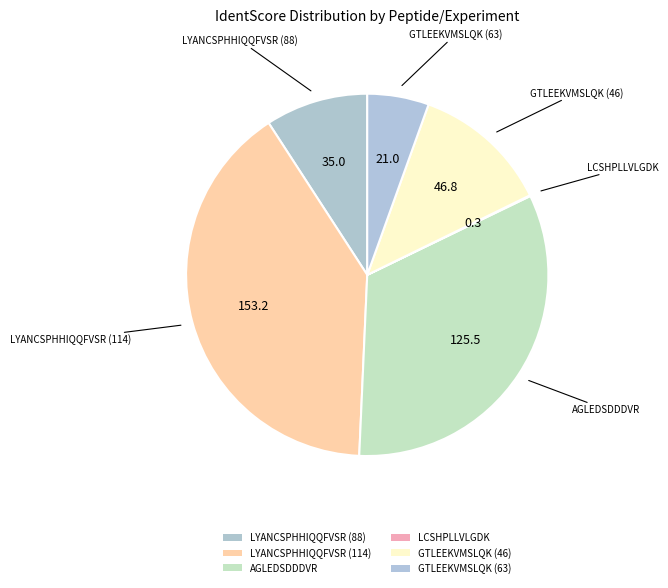

Is it true that GTLEEKVMSLQK (46) is 12% of the pie?

True